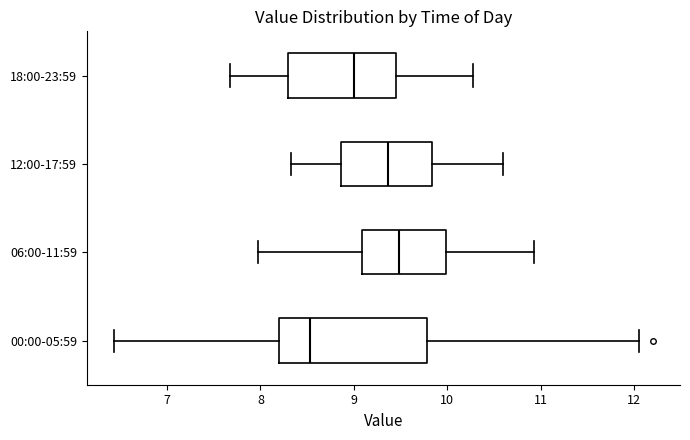

Reading bottom to top, transcribe this box plot: for each box, give where its median line is, the range the box spans, and where its two whiskers end, as read against the x-axis. The values are not printed on the chart, so give them approximately, as read against the axis.

00:00-05:59: median 8.5, box 8.2 to 9.8, whiskers 6.4 to 12.1
06:00-11:59: median 9.5, box 9.1 to 10.0, whiskers 8.0 to 10.9
12:00-17:59: median 9.4, box 8.9 to 9.8, whiskers 8.3 to 10.6
18:00-23:59: median 9.0, box 8.3 to 9.5, whiskers 7.7 to 10.3